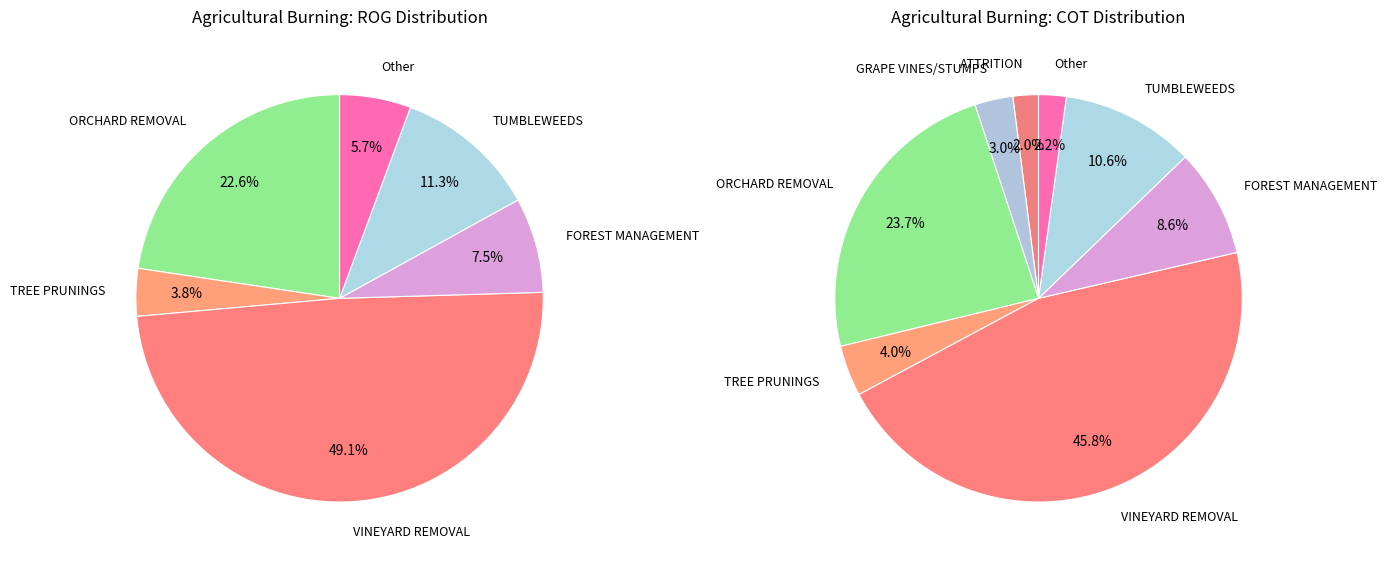

What is the largest slice in the pie chart?

VINEYARD REMOVAL